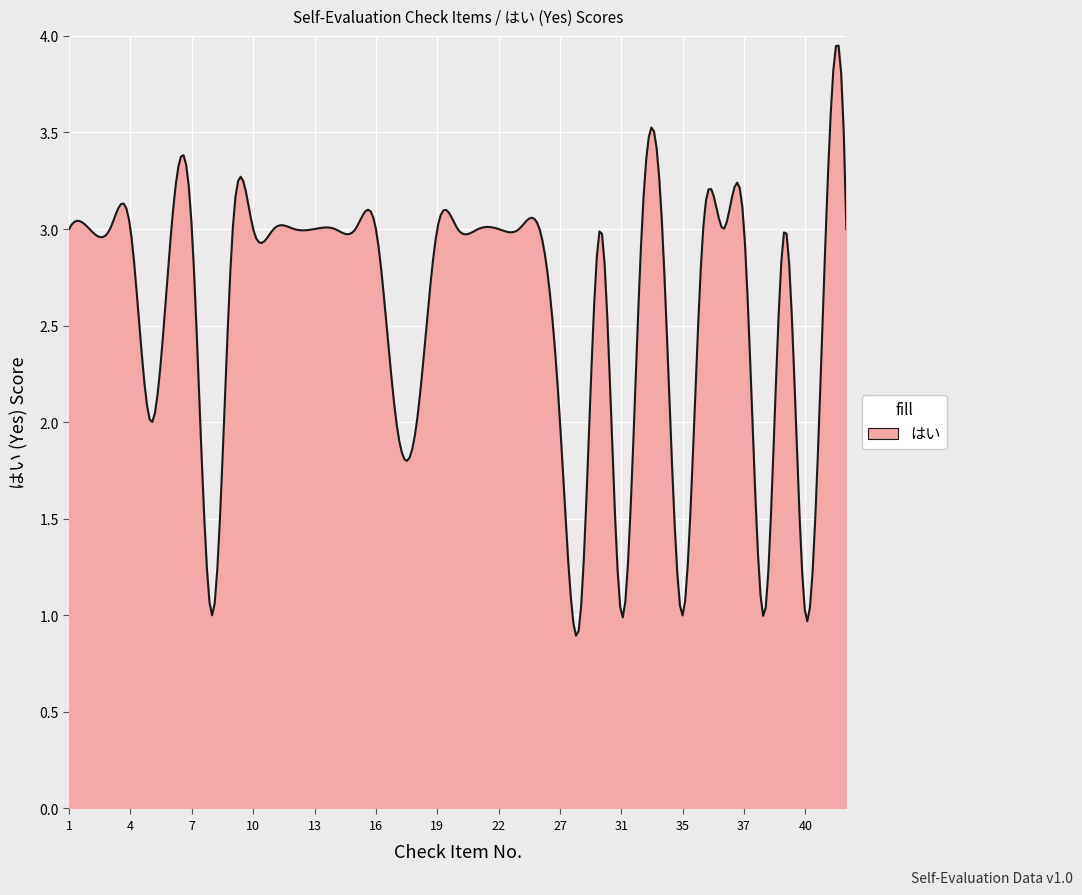

What is the minimum value shown in the chart?

0.9